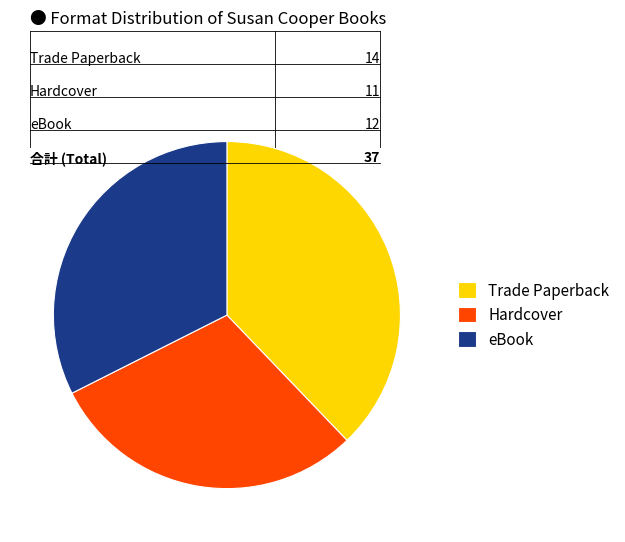

Count the number of slices in the pie.

3